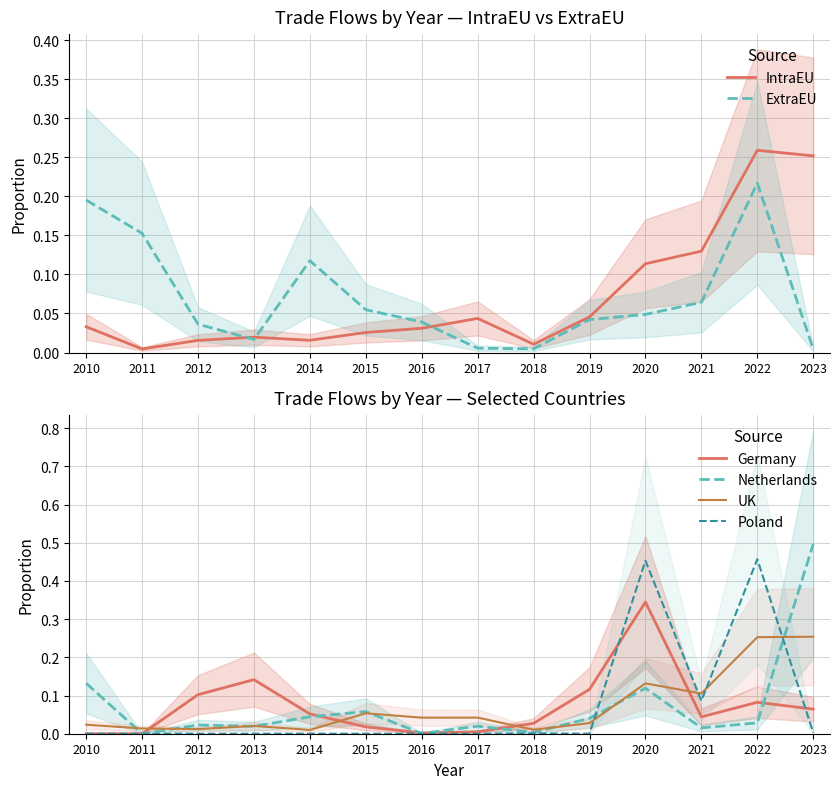

Which label corresponds to the smallest value in the chart?

2010